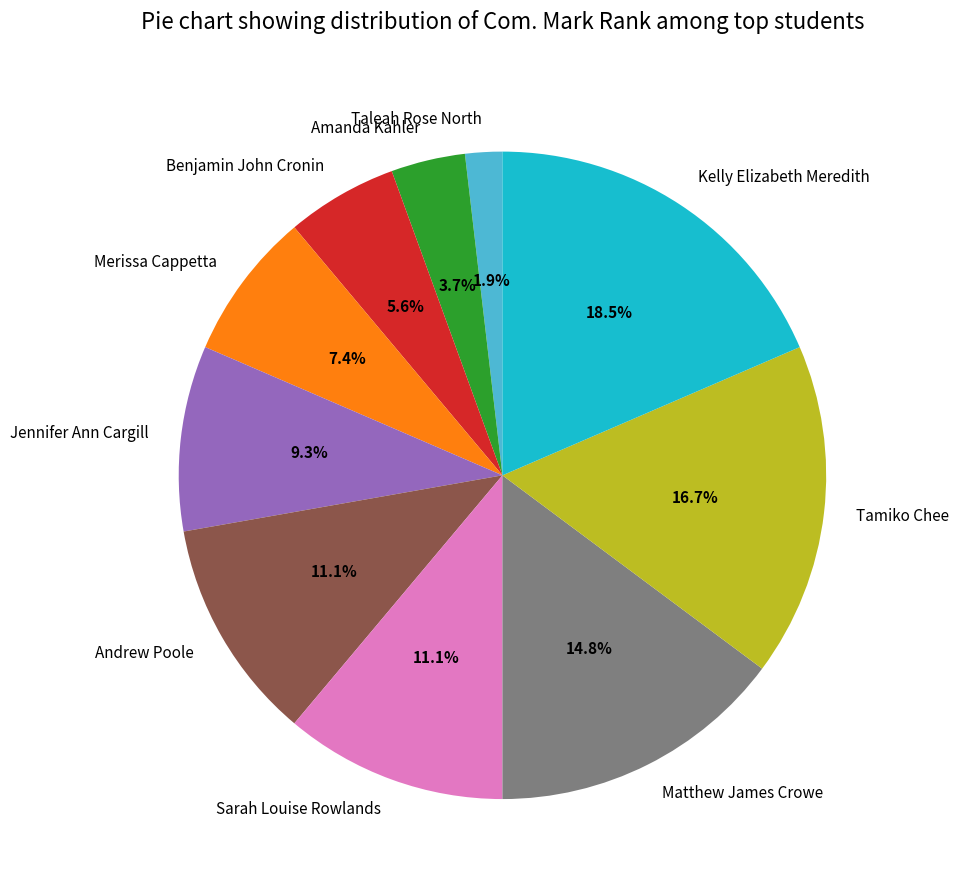

Approximately how many times larger is the value at Tamiko Chee compared to Matthew James Crowe?

1.1